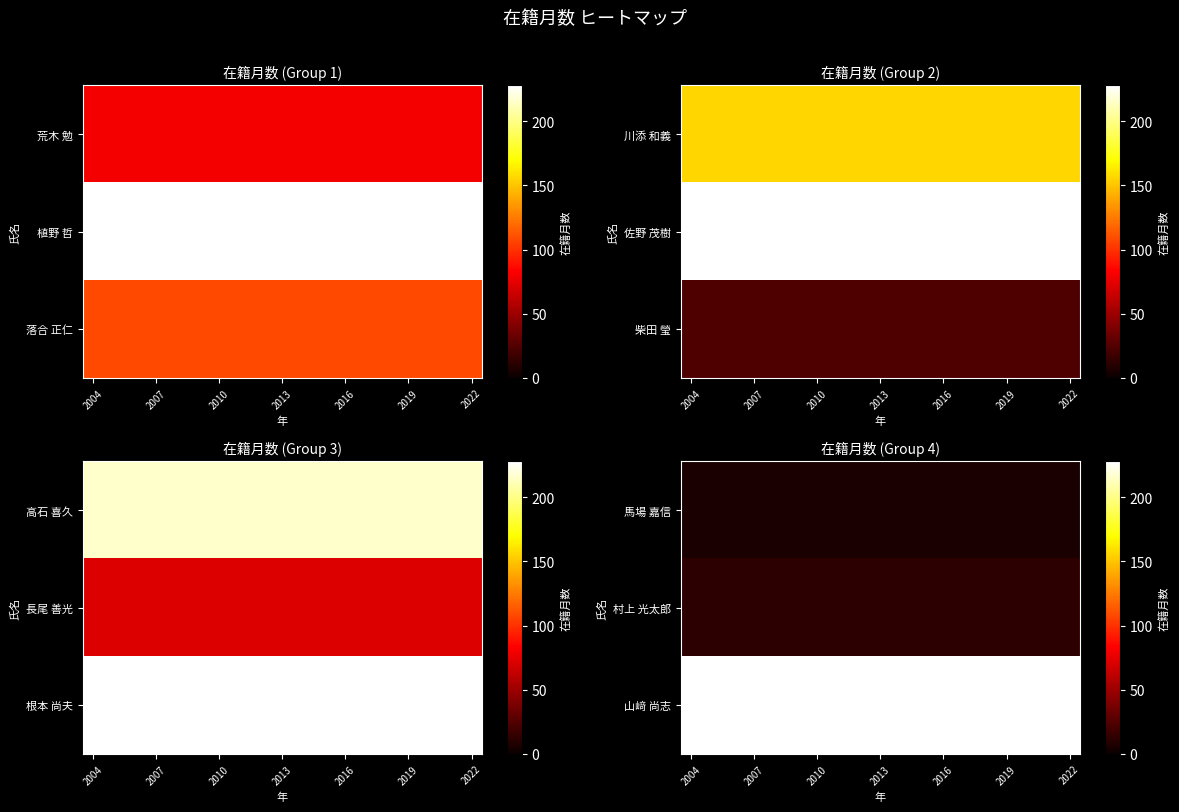

Is the value of 村上 光太郎 at 2019 greater than the value of 馬場 嘉信 at 2019?

Yes